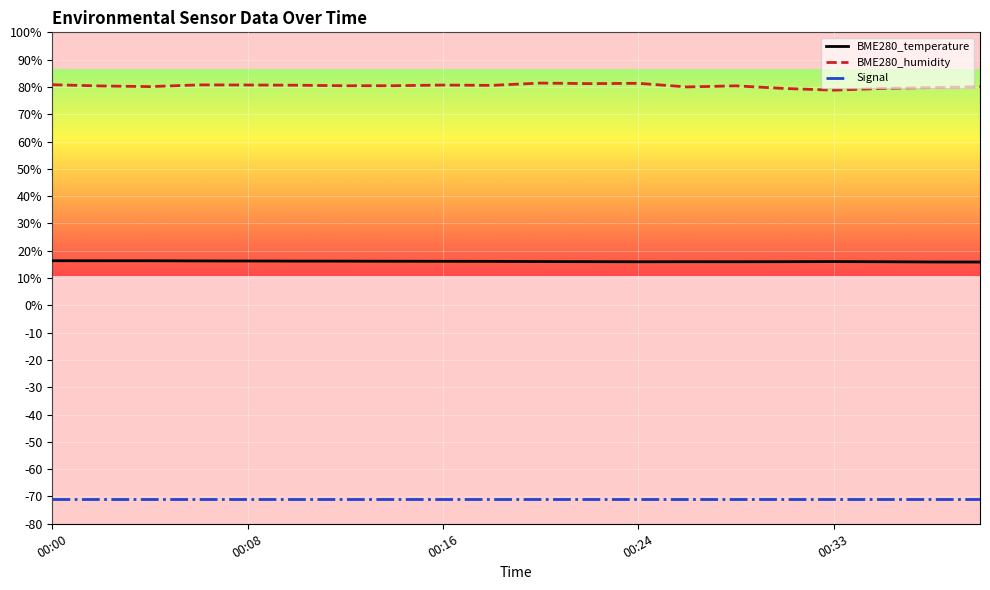

True or false: BME280_temperature and Signal intersect in this chart.

False